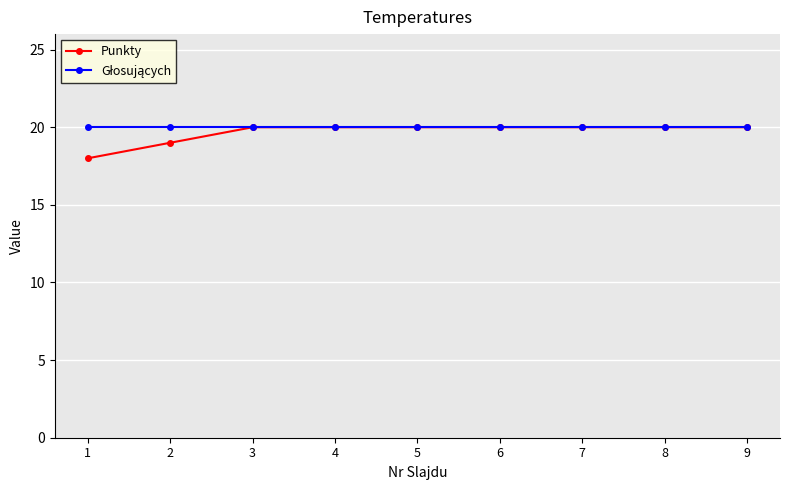

The value of Punkty at 2 is 19. True or false?

True